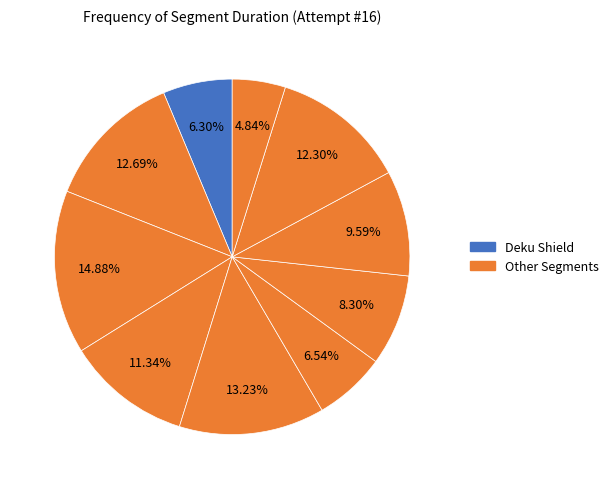

To the nearest percent, what is the difference between the largest and smallest slice percentages?

10%